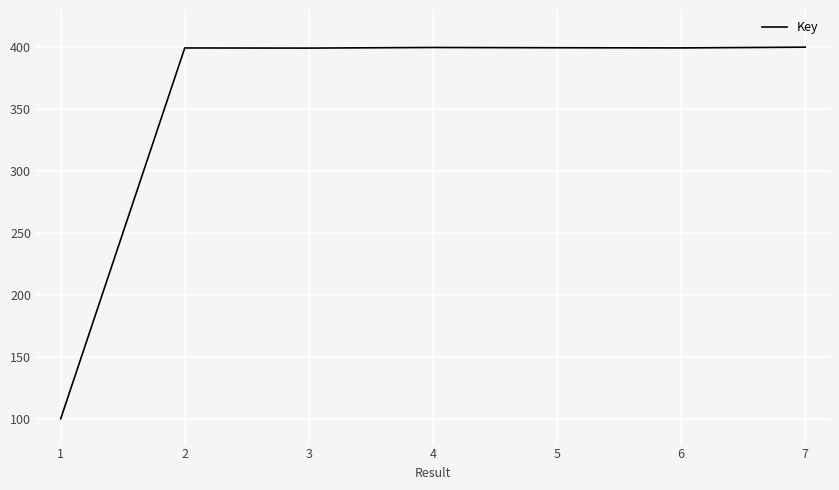

What is the approximate value at 2?

399.4